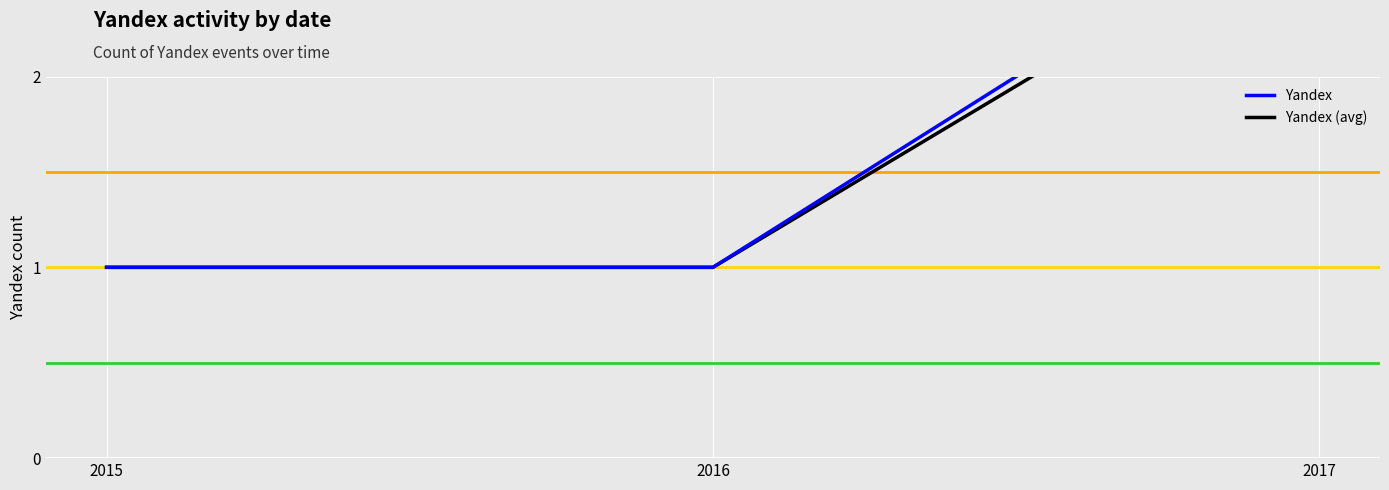

What is the value of the Yandex point at the 3rd from the left?

3.0